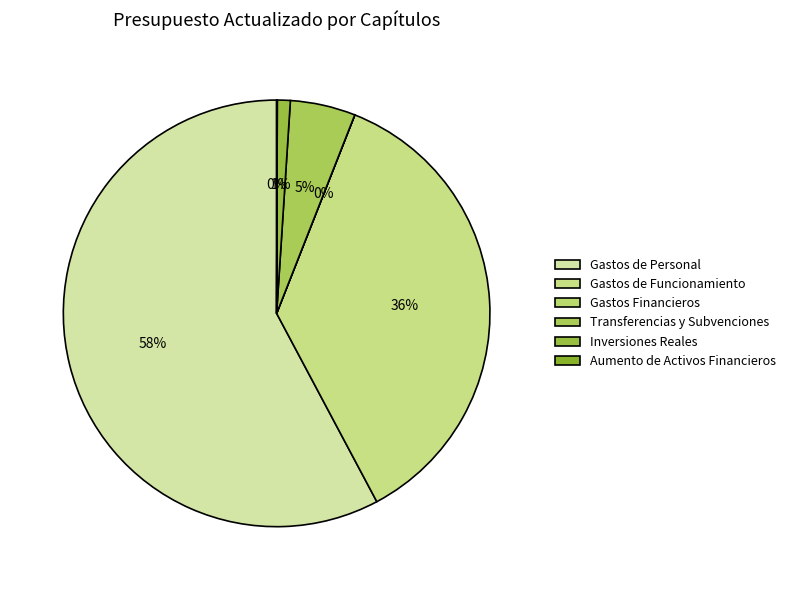

What is the smallest slice in the pie chart?

Gastos Financieros